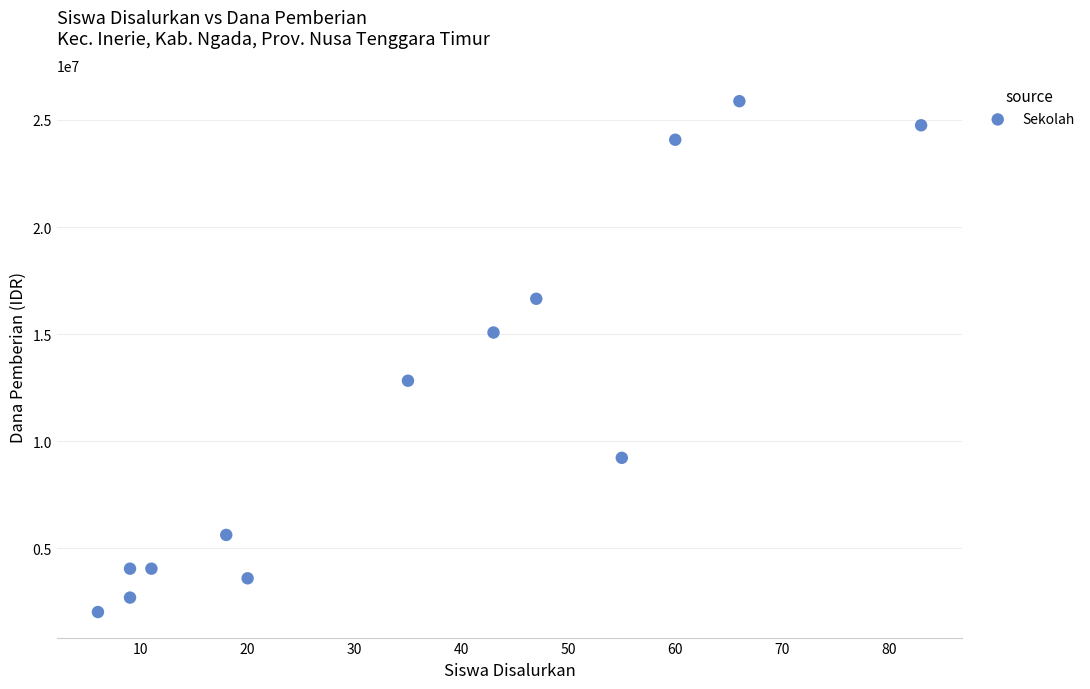

What is the range of Y values (max minus min)?

23850000